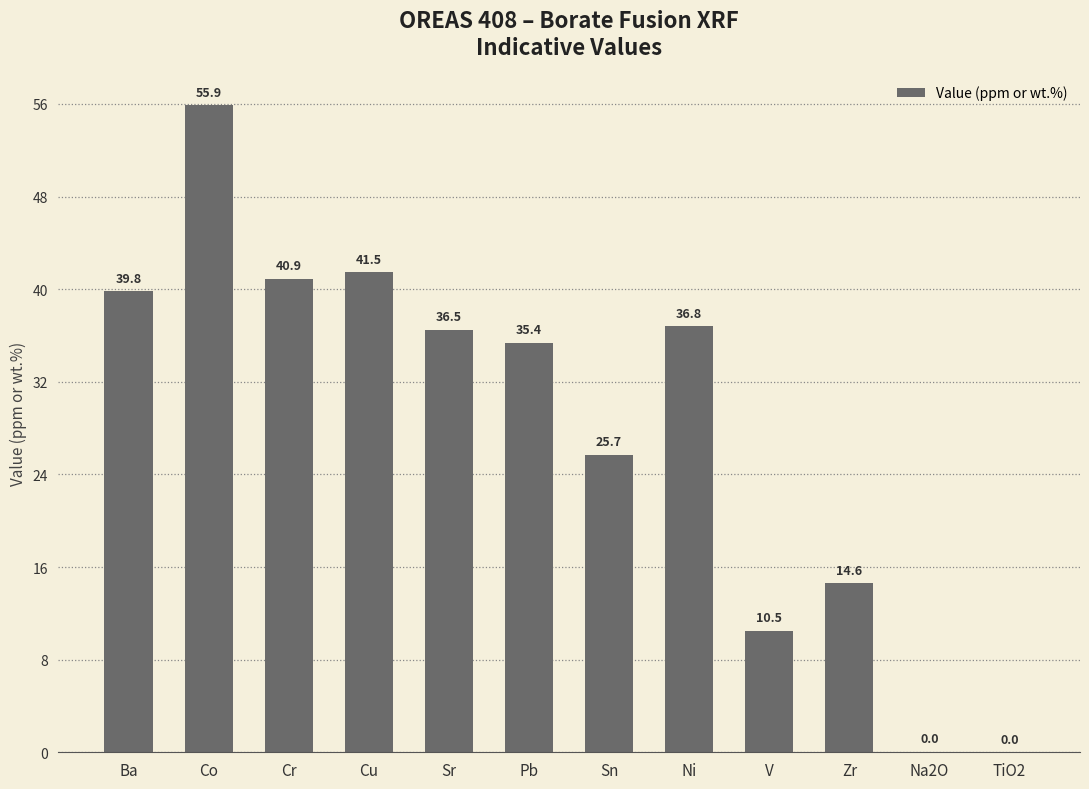

What is the sum of the values at Zr and Pb?

50.0